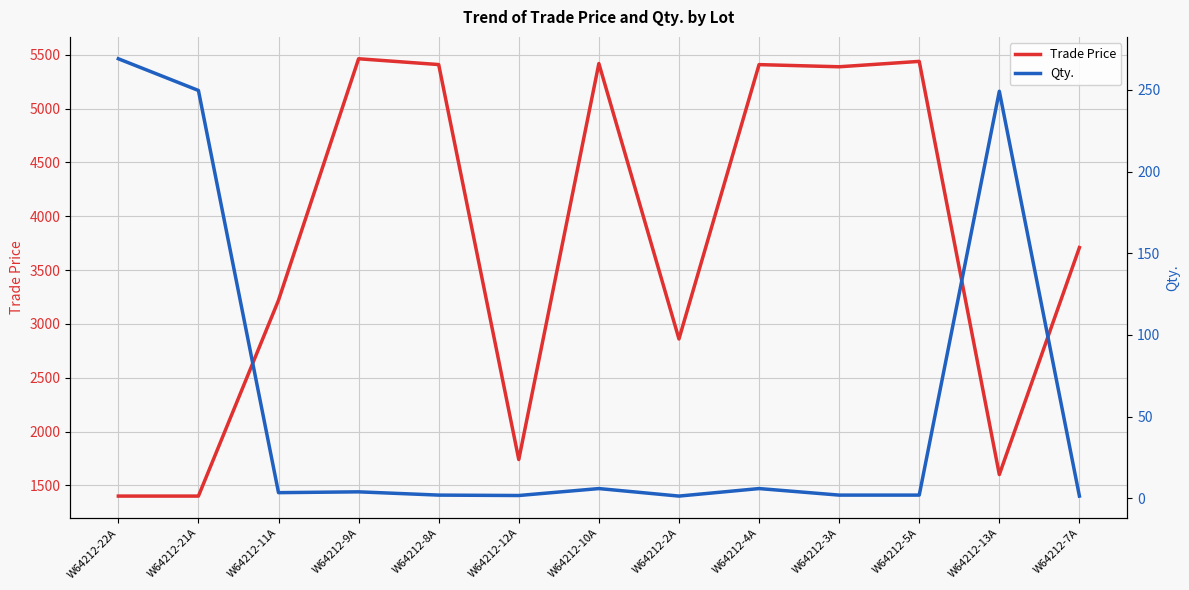

How many data points in Qty. are less than 3?

6